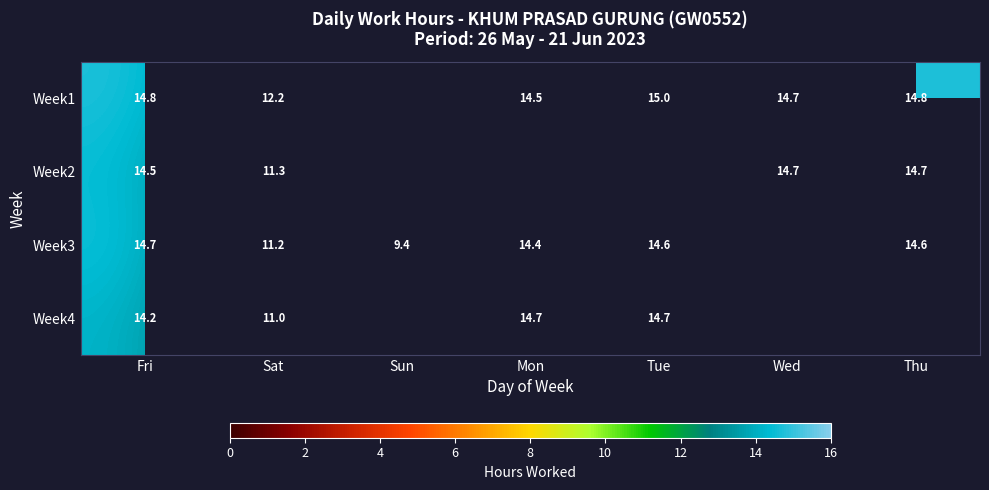

List the series in order of their peak value, lowest first.

Week2, Week3, Week4, Week1